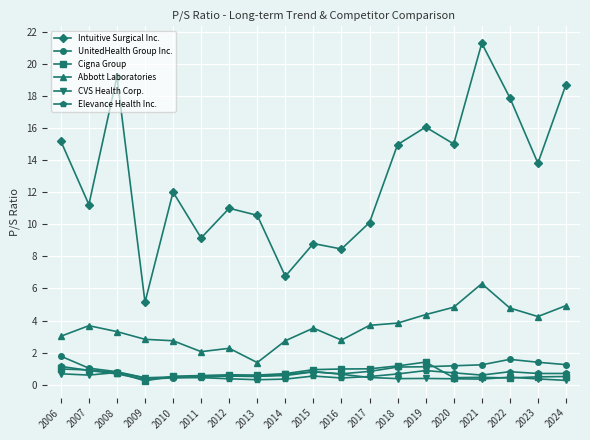

Which series has the largest total across all categories?

Intuitive Surgical Inc.